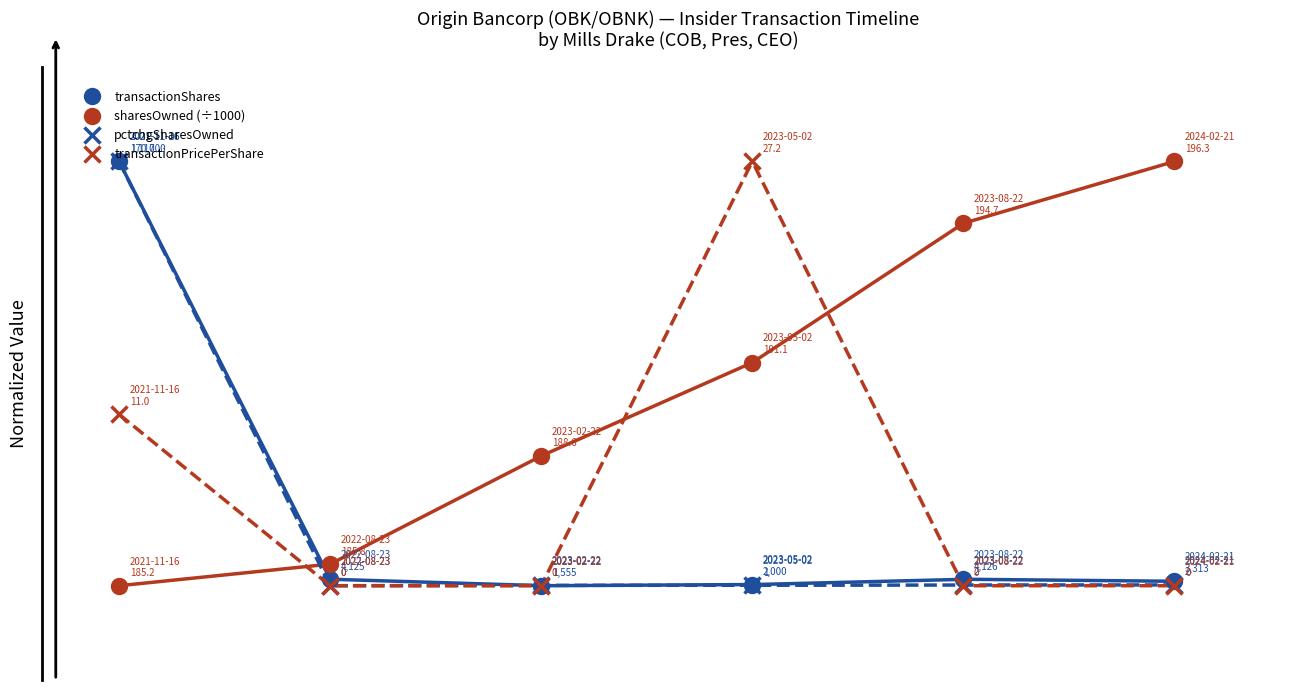

Which category has the highest value in the sharesOwned (÷1000) series?

5